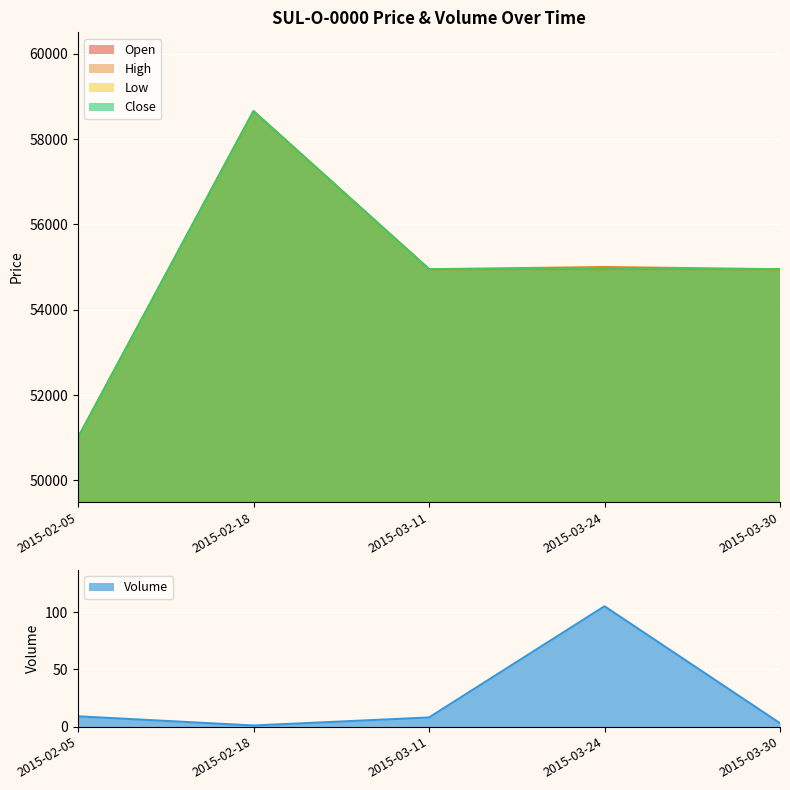

What are all the series names shown in the legend?

Open, High, Low, Close, Volume